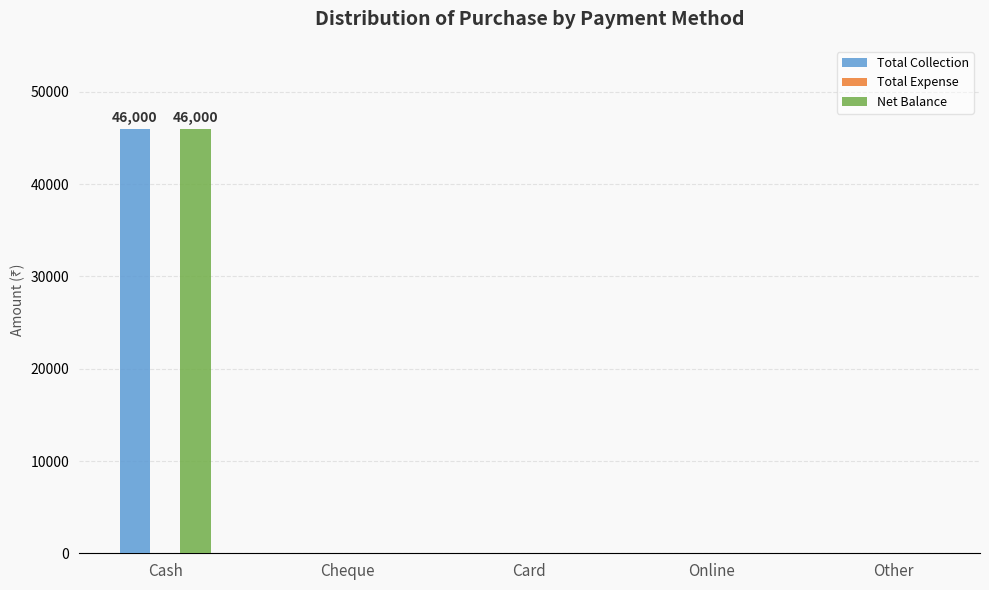

At which label does Net Balance reach its peak?

Cash